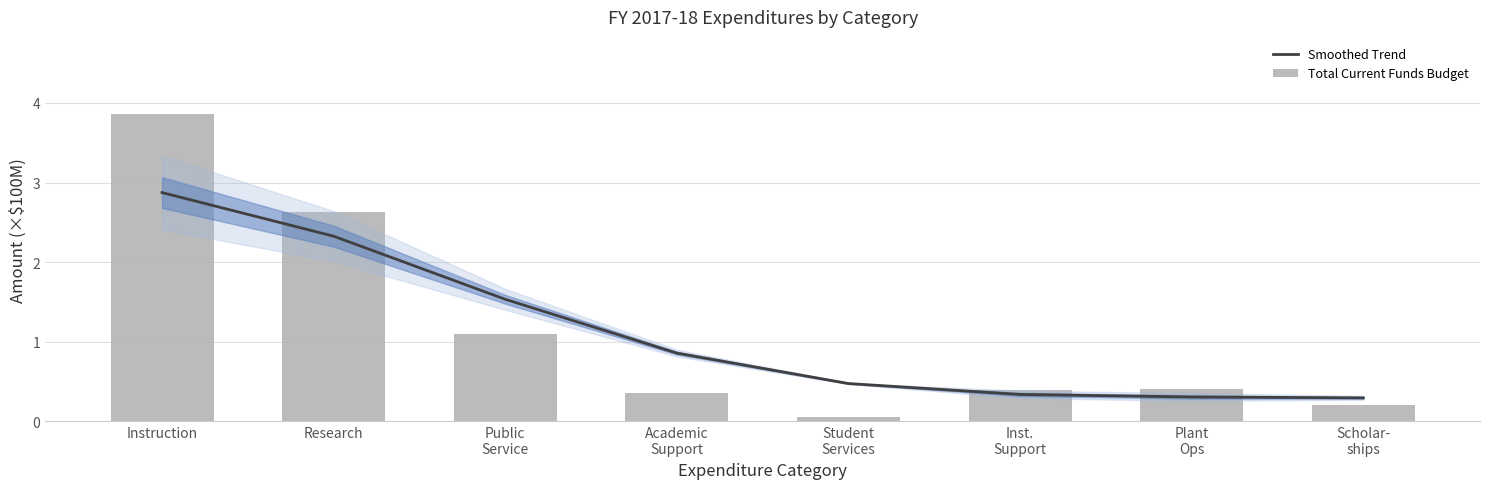

Reading left to right, list all the values displayed in this chart.

Smoothed Trend: 2.9	2.3	1.5	0.9	0.5	0.3	0.3	0.3
Total Current Funds Budget: 3.9	2.6	1.1	0.4	0.1	0.4	0.4	0.2